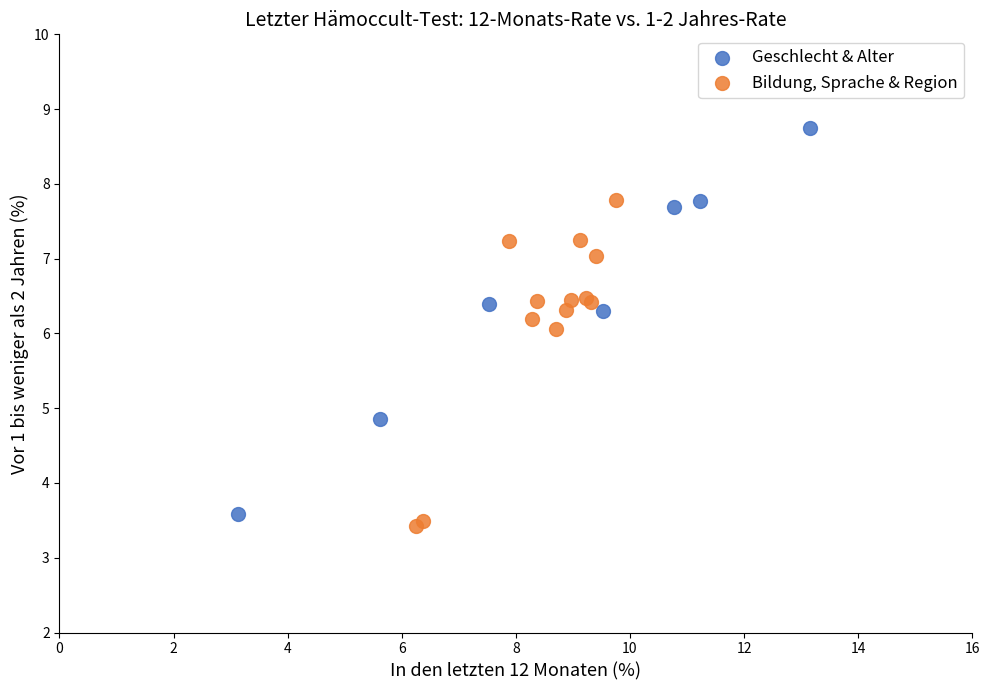

What are all the series names shown in the legend?

Geschlecht & Alter, Bildung, Sprache & Region